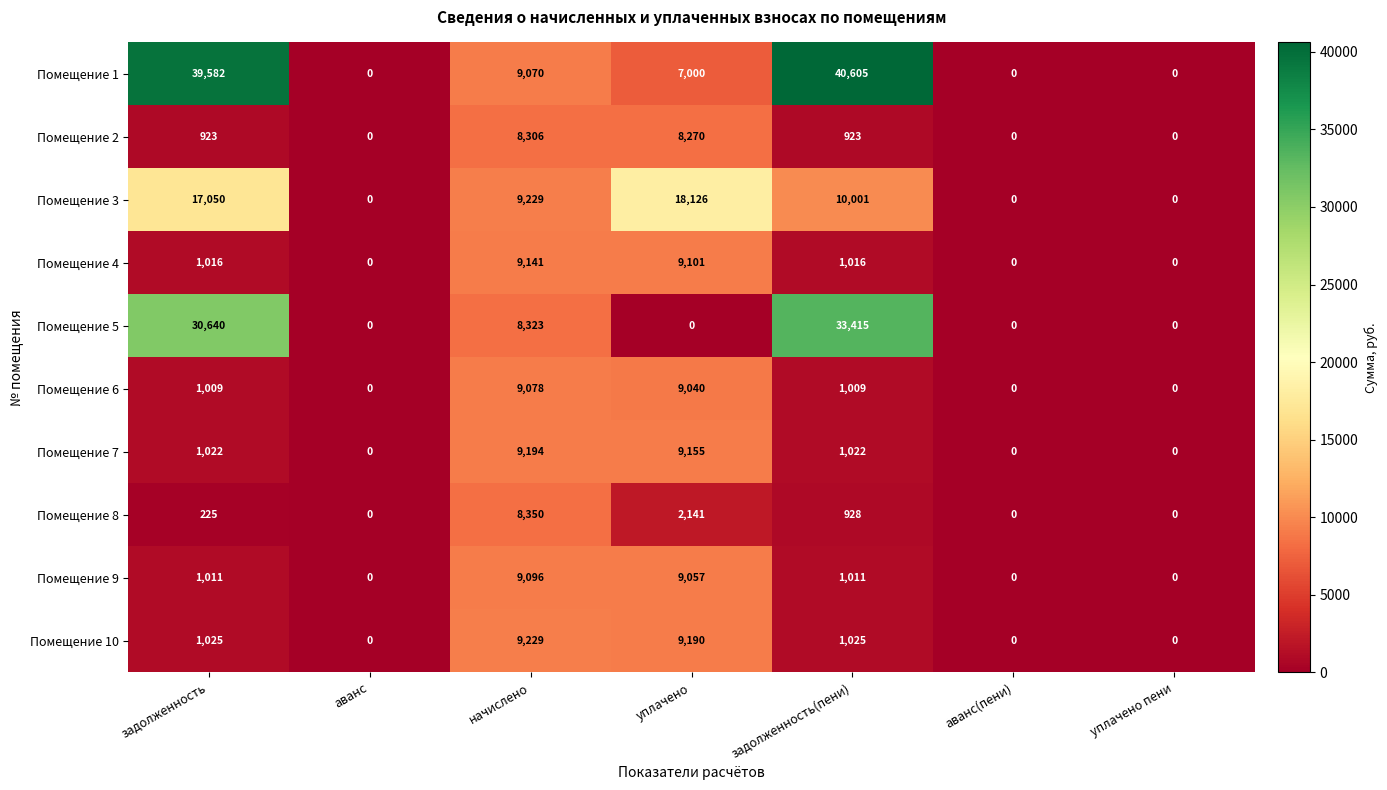

How many distinct data groups are displayed?

10